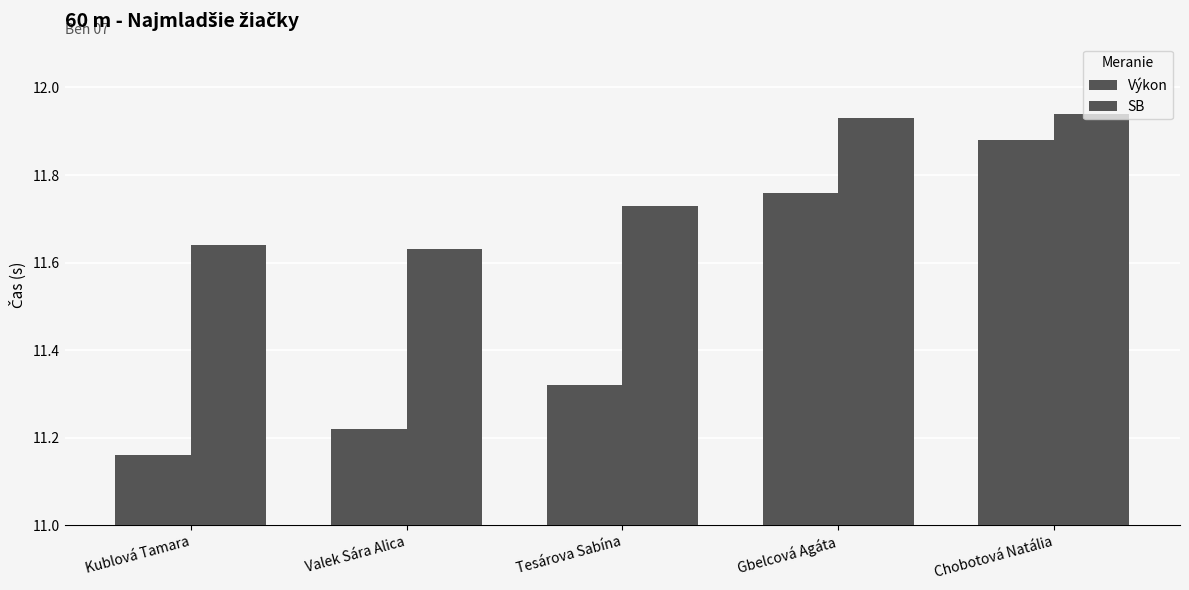

At how many categories does at least one series exceed 11?

5